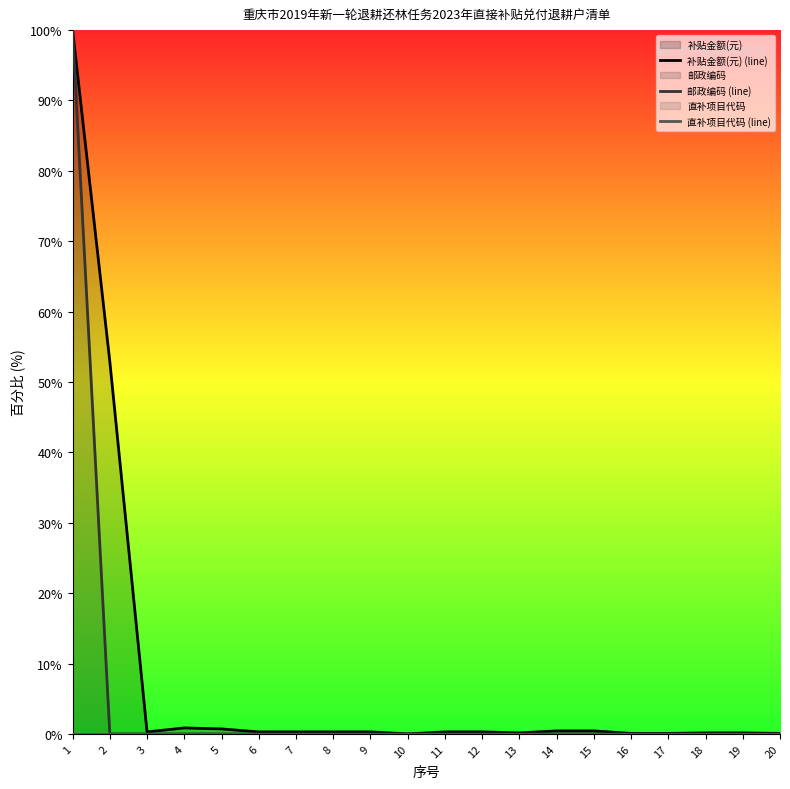

The 补贴金额(元) (line) series shows 0.2 at 18. True or false?

False